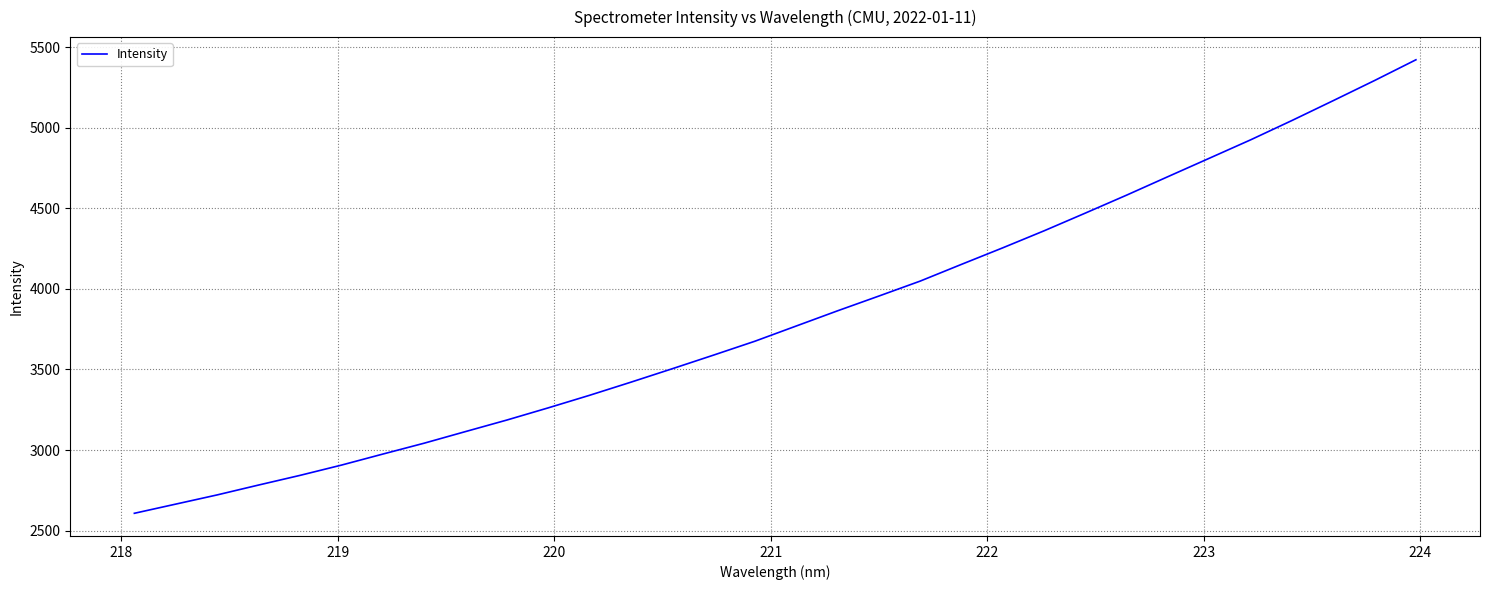

What is the difference between the maximum and minimum values?

2814.7